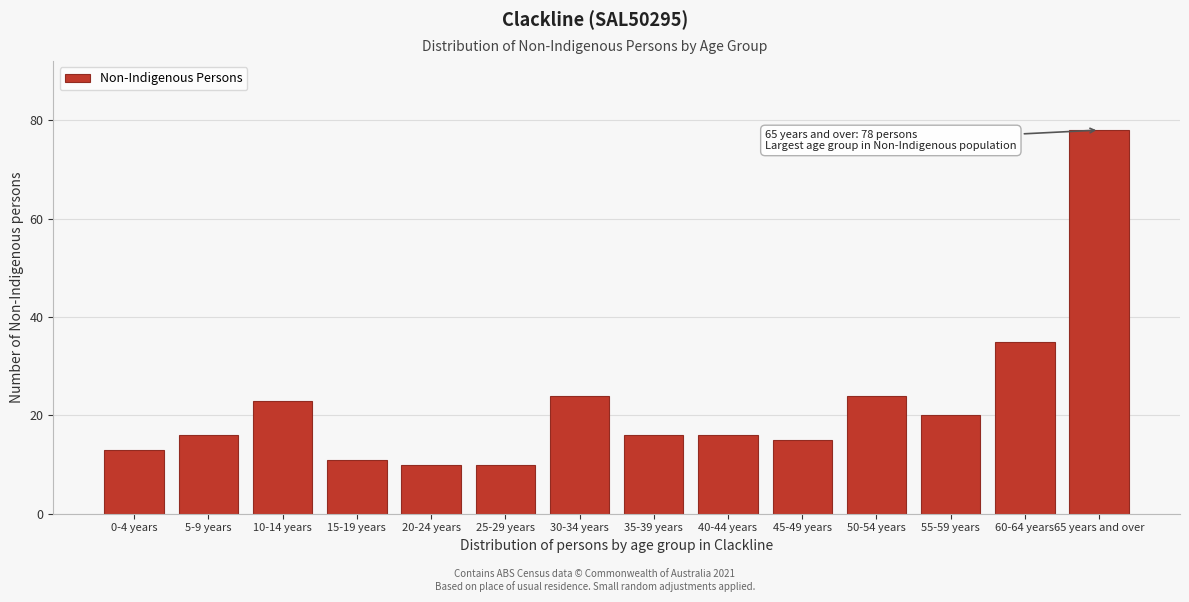

Reading right to left, list all the values displayed in this chart.

65 years and over=78	60-64 years=35	55-59 years=20	50-54 years=24	45-49 years=15	40-44 years=16	35-39 years=16	30-34 years=24	25-29 years=10	20-24 years=10	15-19 years=11	10-14 years=23	5-9 years=16	0-4 years=13